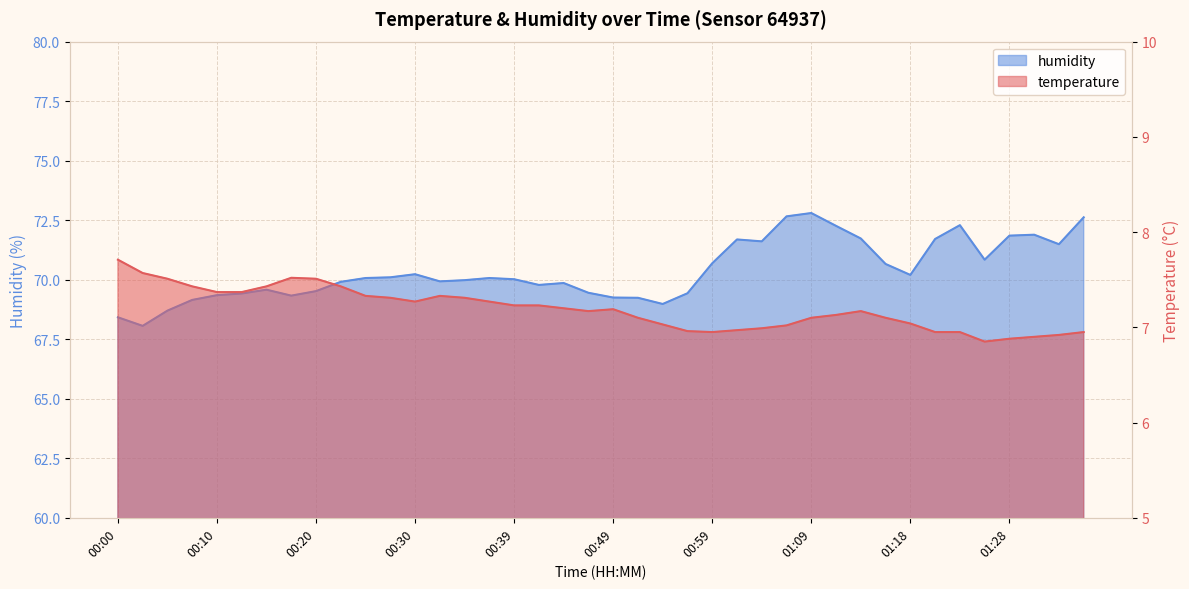

At which category does humidity reach its first local valley?

00:03